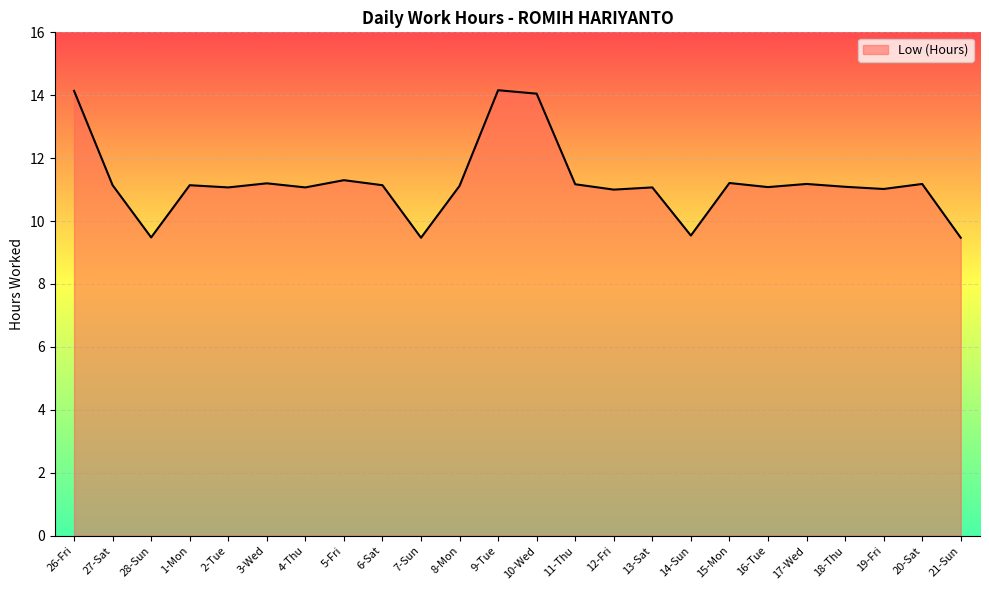

The value at 14-Sun is 4.4. True or false?

False